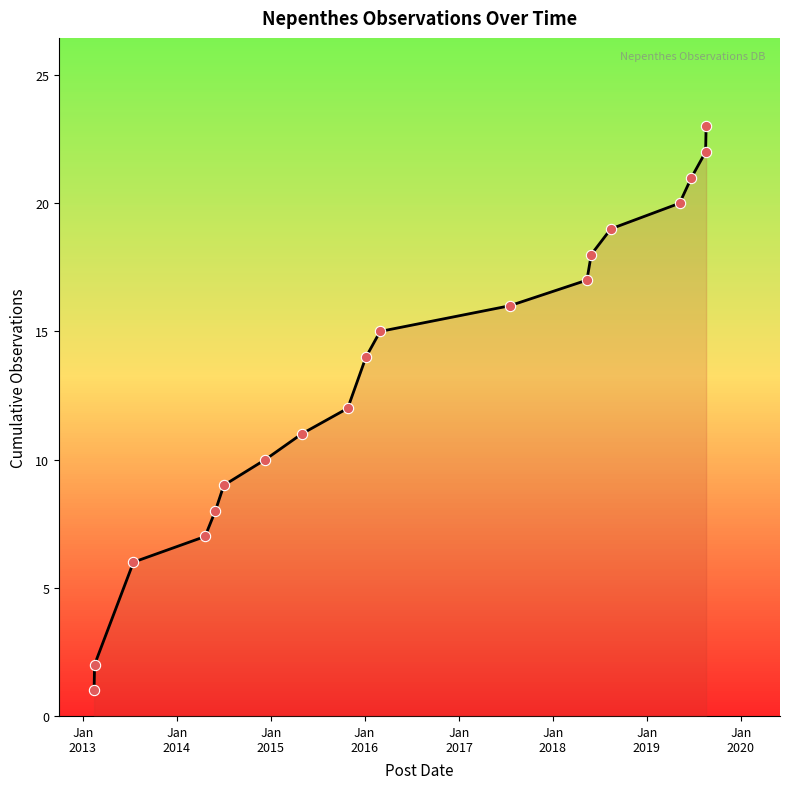

What is the greatest value displayed?

23